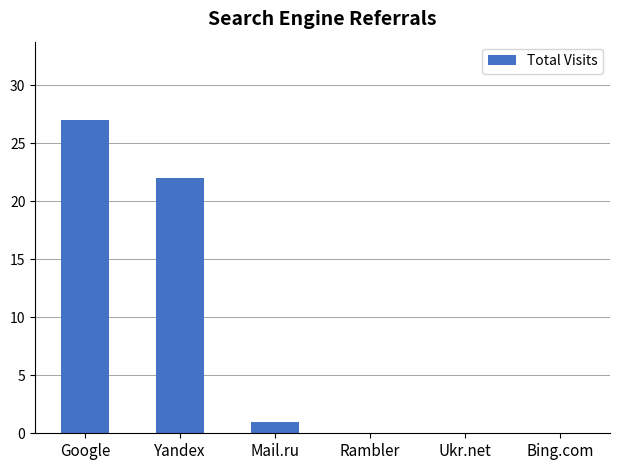

Reading right to left, list all the values displayed in this chart.

Bing.com=0	Ukr.net=0	Rambler=0	Mail.ru=1	Yandex=22	Google=27